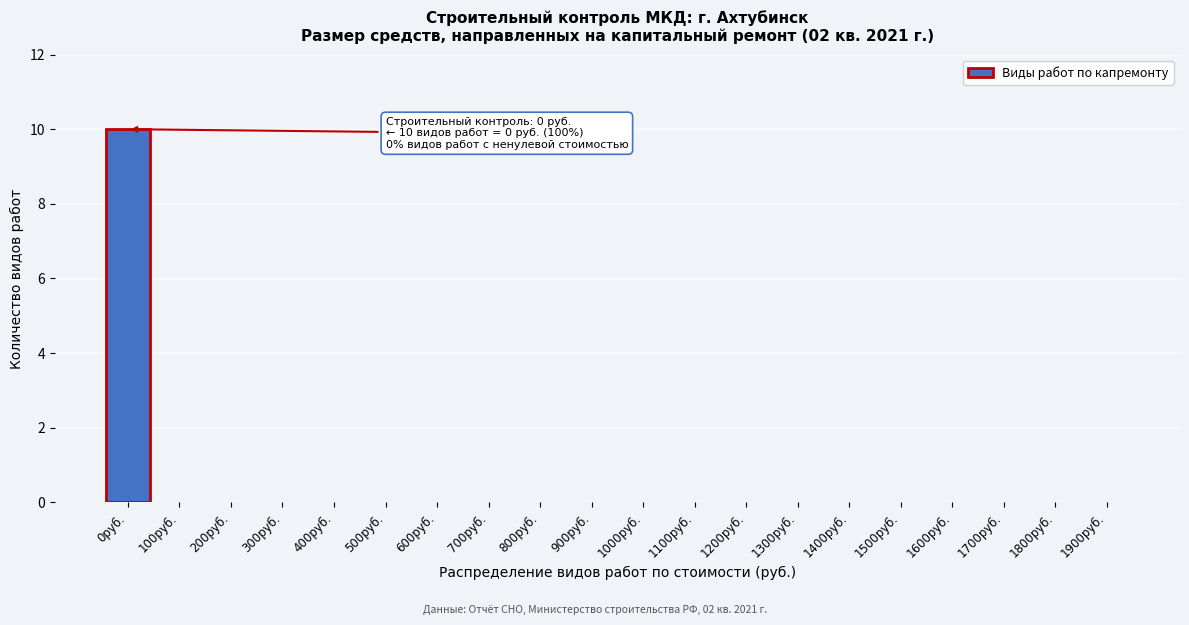

Reading left to right, list all the values displayed in this chart.

0руб.=10	100руб.=0	200руб.=0	300руб.=0	400руб.=0	500руб.=0	600руб.=0	700руб.=0	800руб.=0	900руб.=0	1000руб.=0	1100руб.=0	1200руб.=0	1300руб.=0	1400руб.=0	1500руб.=0	1600руб.=0	1700руб.=0	1800руб.=0	1900руб.=0